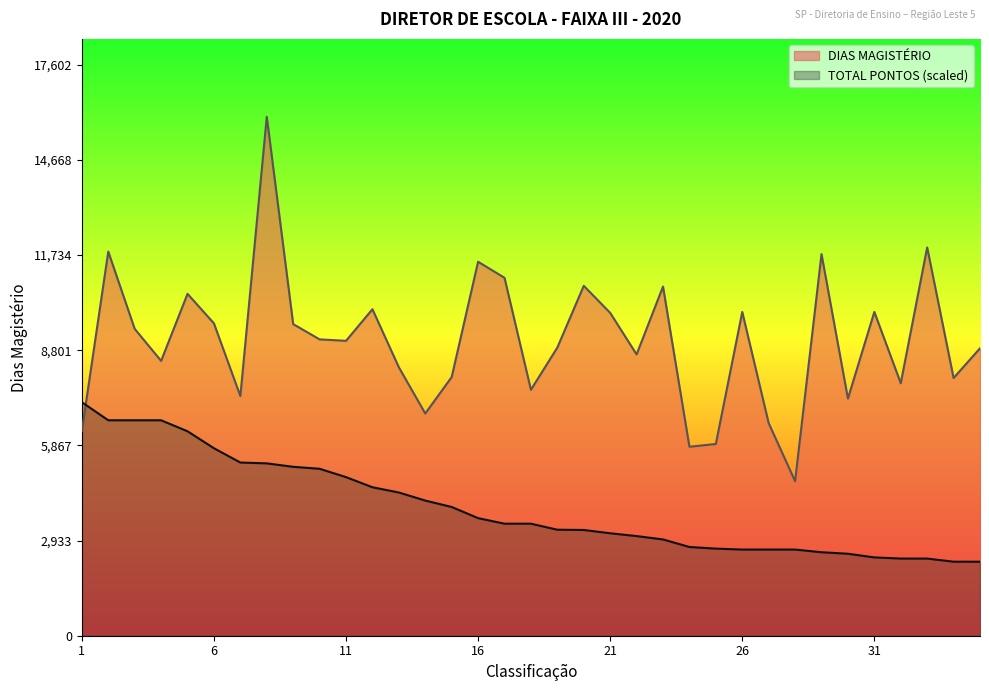

Rank the series by their maximum value, from lowest to highest.

TOTAL PONTOS (scaled), DIAS MAGISTÉRIO